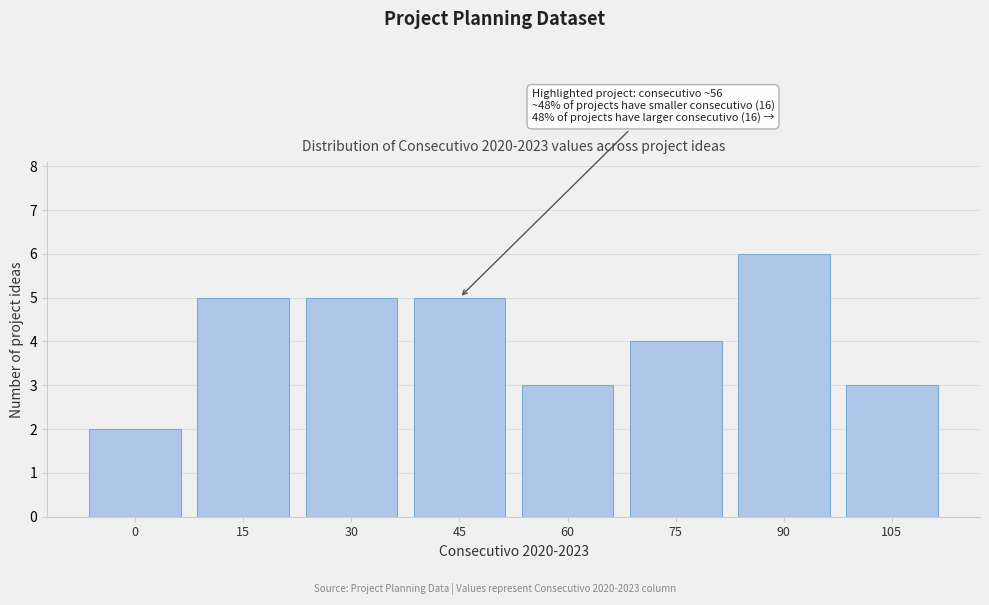

Reading right to left, transcribe all the data shown in this chart.

3	6	4	3	5	5	5	2